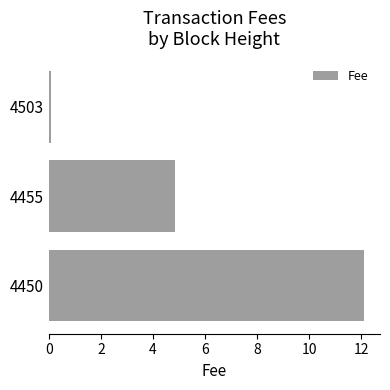

True or false: the data shows 8.3 at 4455.

False